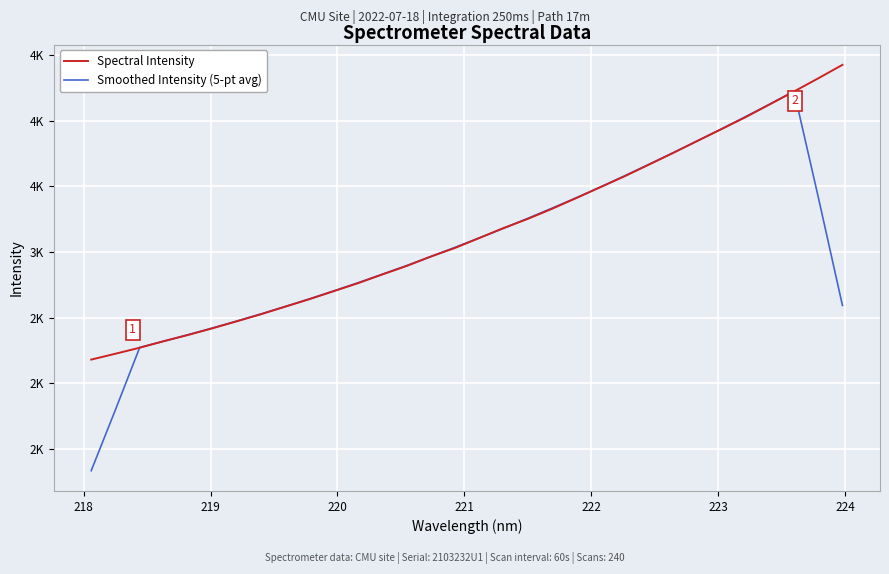

Reading left to right, extract all data points from this chart.

Spectral Intensity: 2181.6	2226.2	2272.0	2322.2	2369.4	2419.7	2473.0	2527.0	2584.5	2641.7	2702.5	2763.2	2829.5	2893.8	2965.7	3031.2	3106.6	3182.4	3252.2	3328.9	3410.7	3493.7	3576.9	3665.3	3754.0	3845.6	3935.6	4027.0	4124.8	4222.3	4322.6	4425.2
Smoothed Intensity (5-pt avg): 1336.0	1800.4	2274.3	2321.9	2371.3	2422.3	2474.7	2529.2	2585.7	2643.8	2704.3	2766.1	2830.9	2896.7	2965.4	3035.9	3107.6	3180.3	3256.2	3333.6	3412.5	3495.1	3580.1	3667.1	3755.4	3845.5	3937.4	4031.0	4126.4	4224.4	3419.0	2594.0